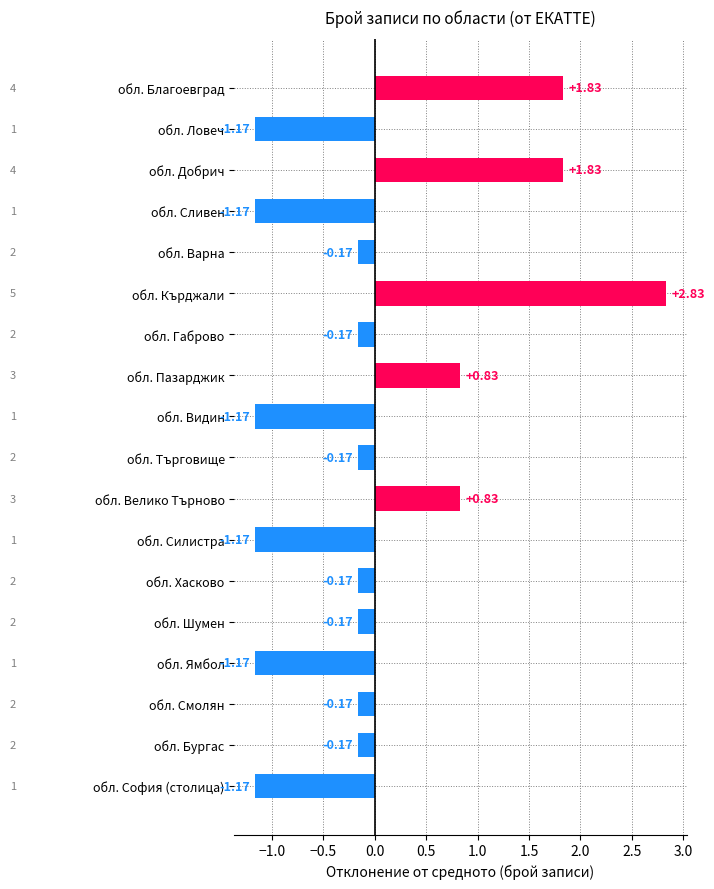

What is the label of the 13th bar from the top?

обл. Хасково